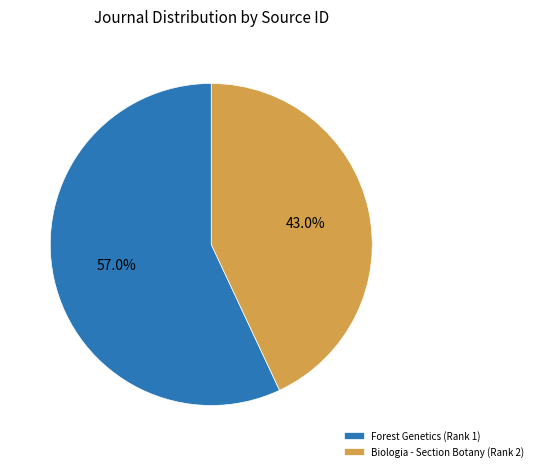

The Biologia - Section Botany (Rank 2) slice represents 54% of the pie. True or false?

False